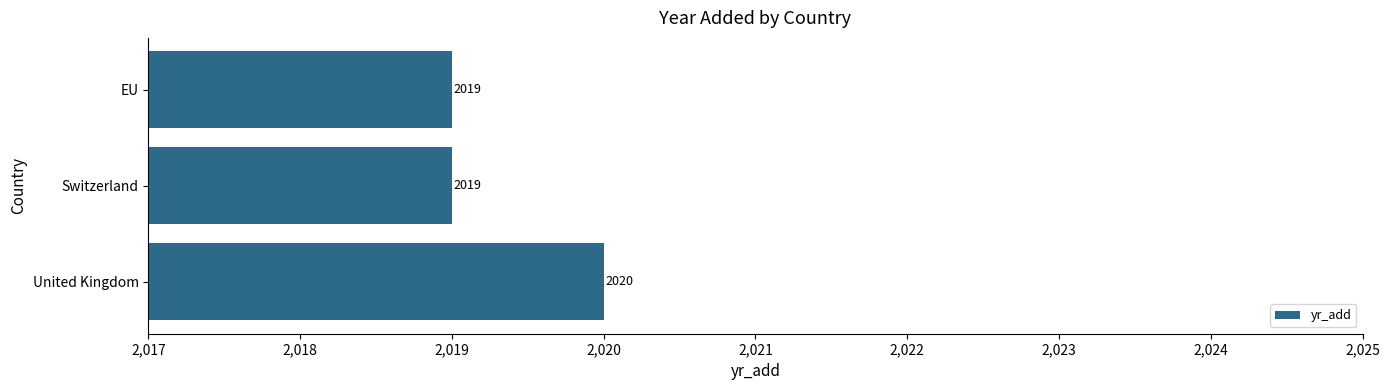

The value at Switzerland is 1192. True or false?

False